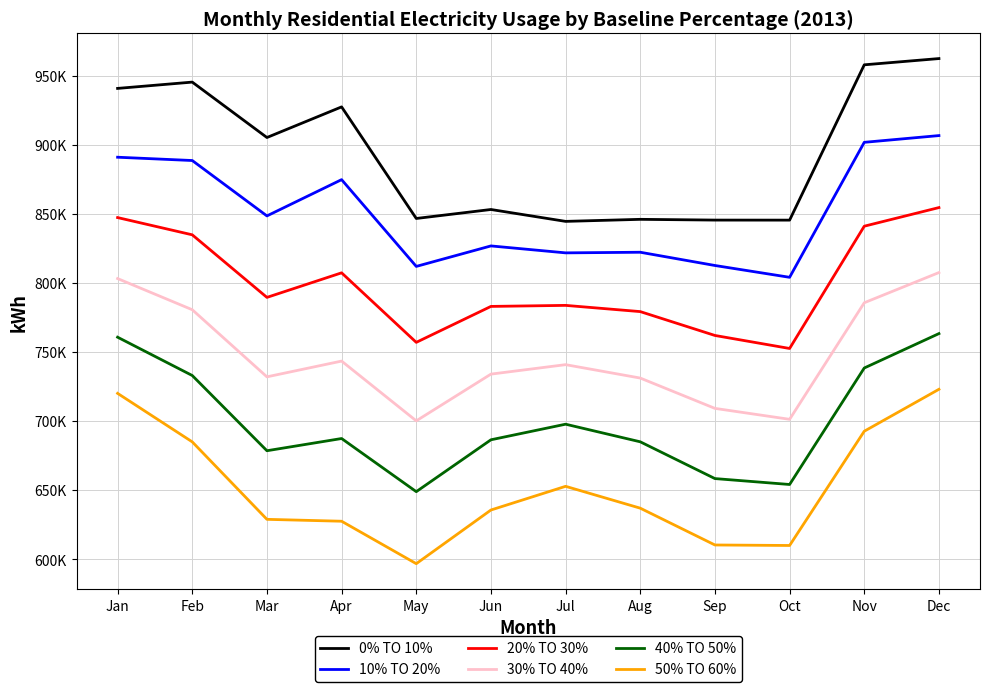

What is the sum of all 50% TO 60% values?

7818109.0